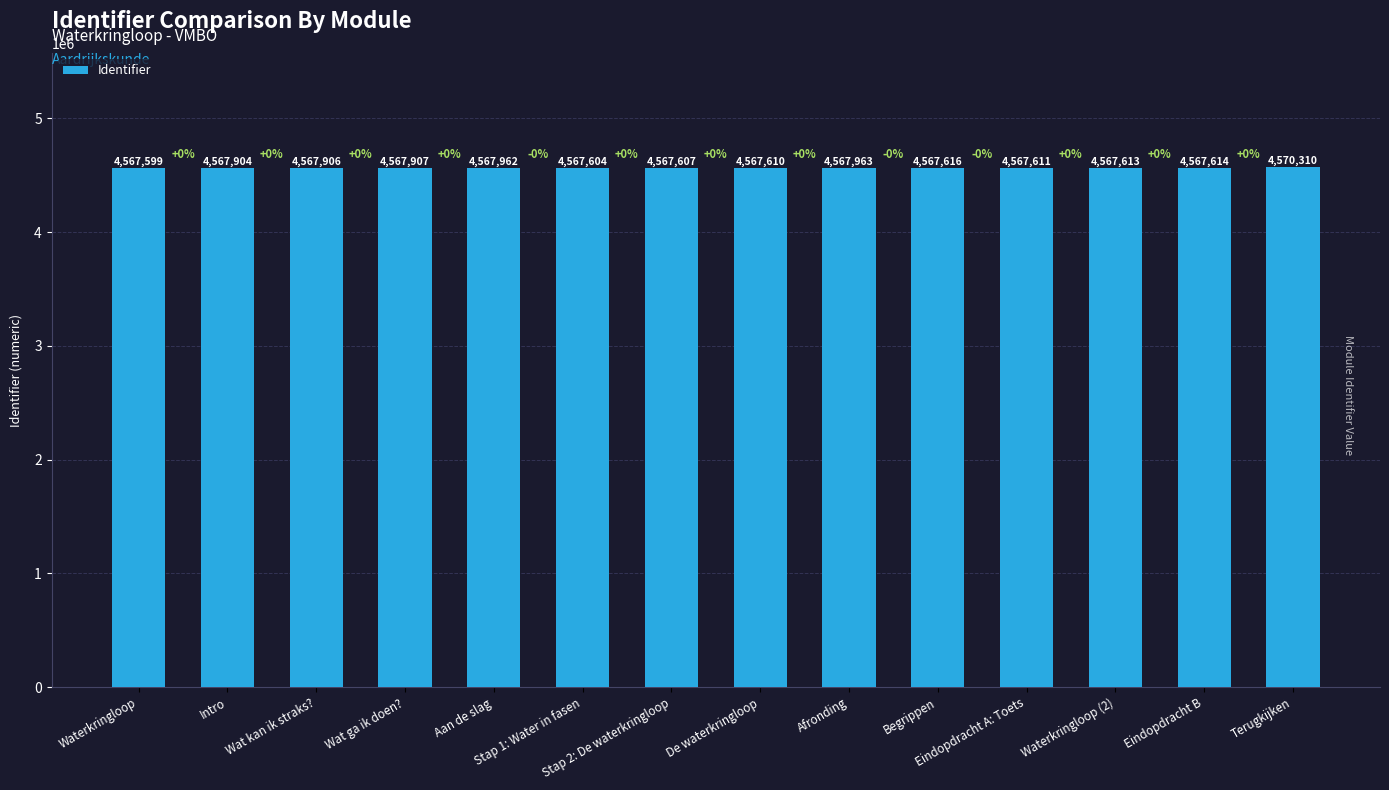

Rank the categories by value from highest to lowest.

Terugkijken, Afronding, Aan de slag, Wat ga ik doen?, Wat kan ik straks?, Intro, Begrippen, Eindopdracht B, Waterkringloop (2), Eindopdracht A: Toets, De waterkringloop, Stap 2: De waterkringloop, Stap 1: Water in fasen, Waterkringloop